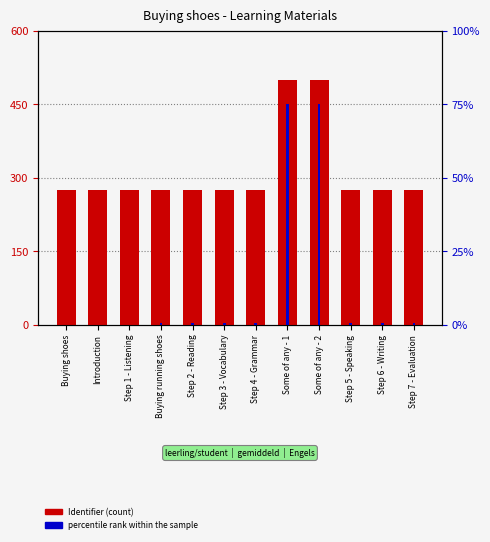

The Identifier (scaled) series shows 275.1 at Step 6 - Writing. True or false?

True